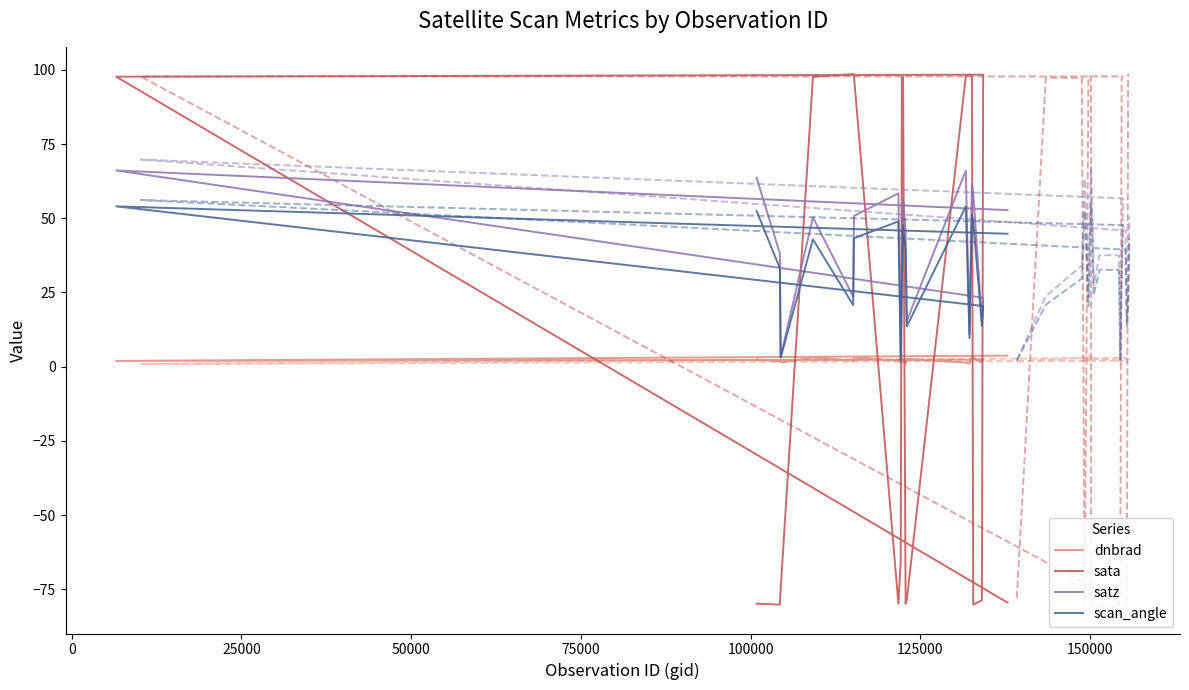

The value of scan_angle at 50000 is 42.9. True or false?

True